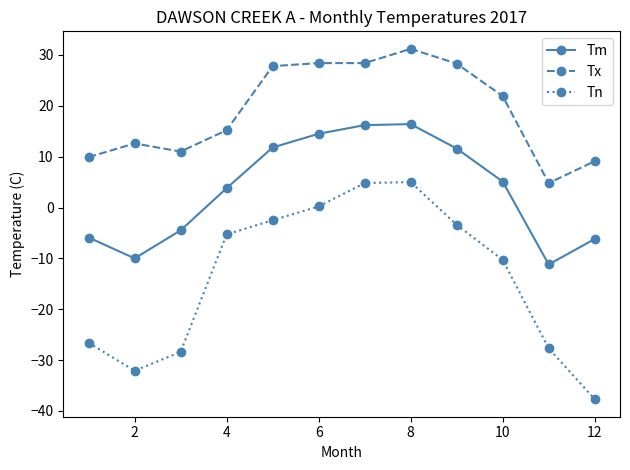

Which series has the largest total across all categories?

Tx